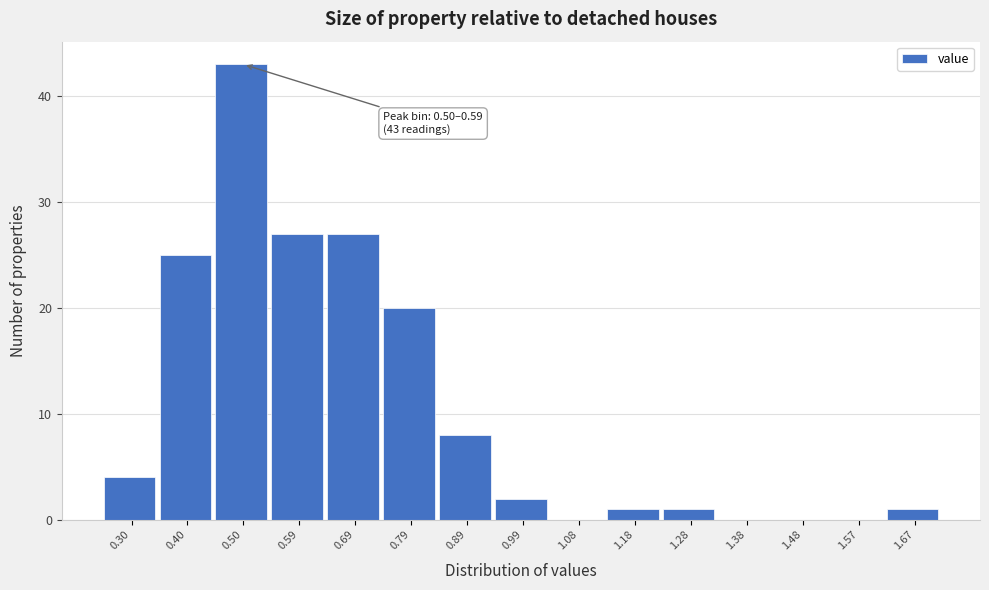

Reading left to right, list all the values displayed in this chart.

0.30=4	0.40=25	0.50=43	0.59=27	0.69=27	0.79=20	0.89=8	0.99=2	1.08=0	1.18=1	1.28=1	1.38=0	1.48=0	1.57=0	1.67=1